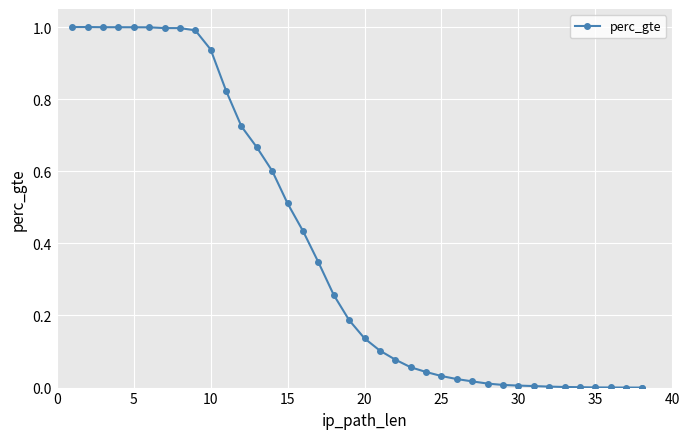

Reading left to right, what are all the values shown in this chart?

1.0	1.0	1.0	1.0	1.0	1.0	1.0	1.0	1.0	0.9	0.8	0.7	0.7	0.6	0.5	0.4	0.3	0.3	0.2	0.1	0.1	0.1	0.1	0.0	0.0	0.0	0.0	0.0	0.0	0.0	0.0	0.0	0.0	0.0	0.0	0.0	0.0	0.0	0.0